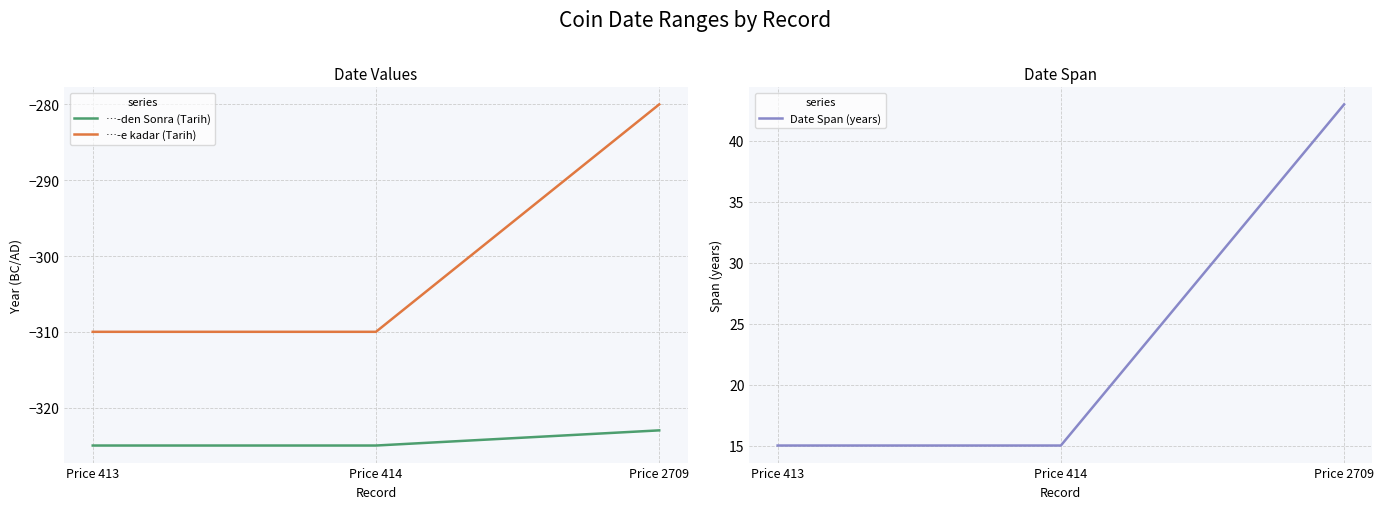

At which category is the sum across all series the highest?

Price 2709